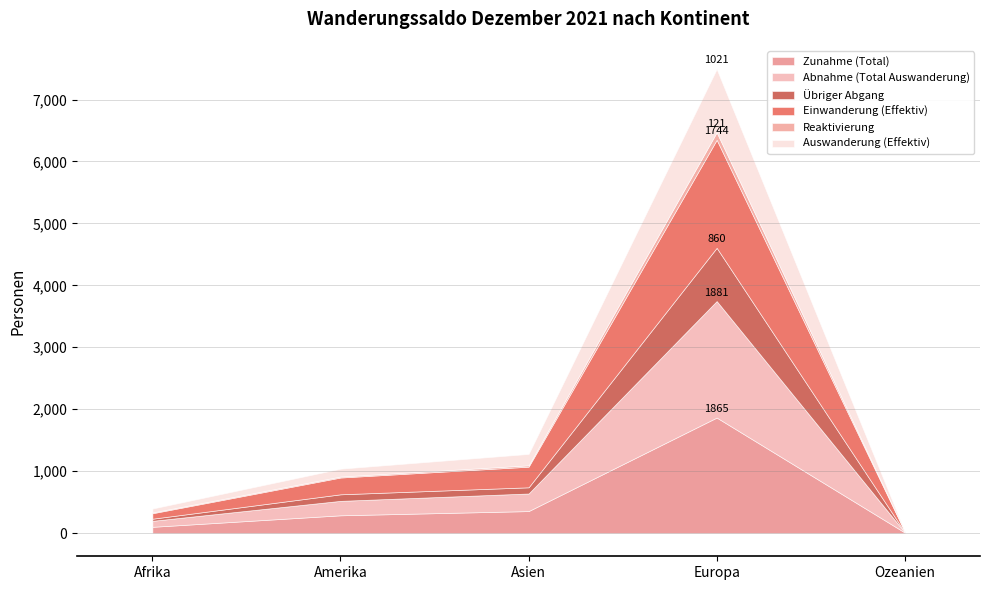

Does the chart display data point markers on the line(s)?

No